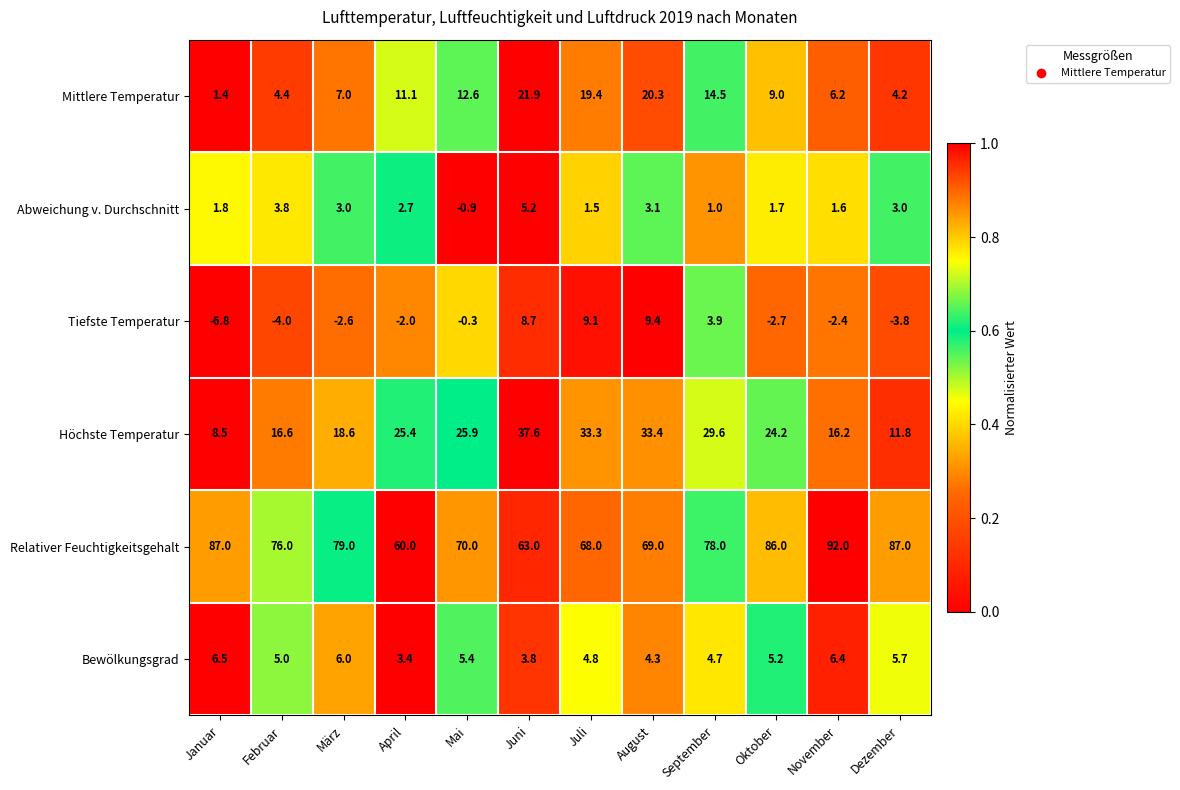

Which series changed the most between Januar and Februar?

Relativer Feuchtigkeitsgehalt